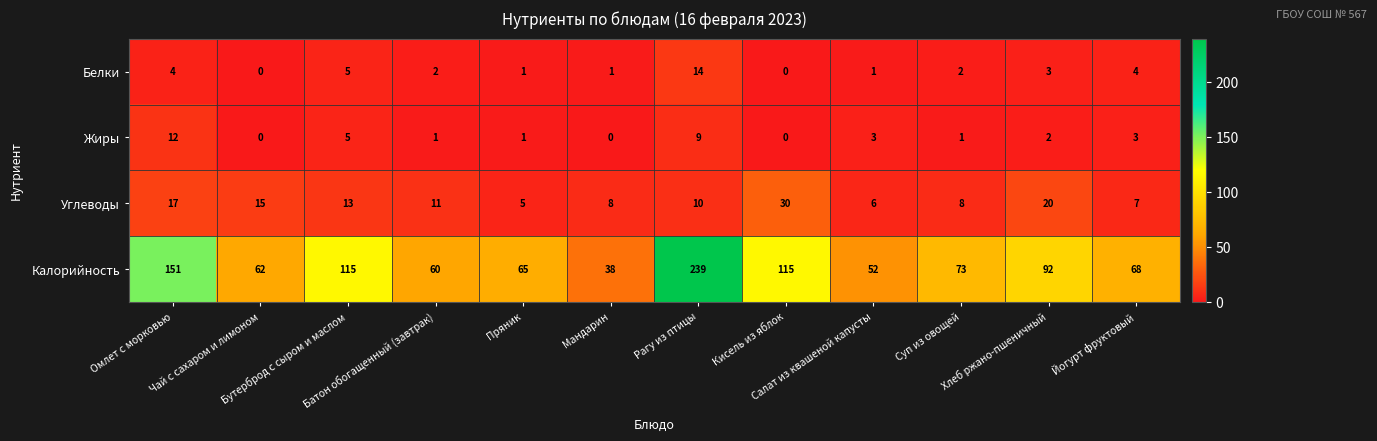

Which series has the largest total across all categories?

Калорийность